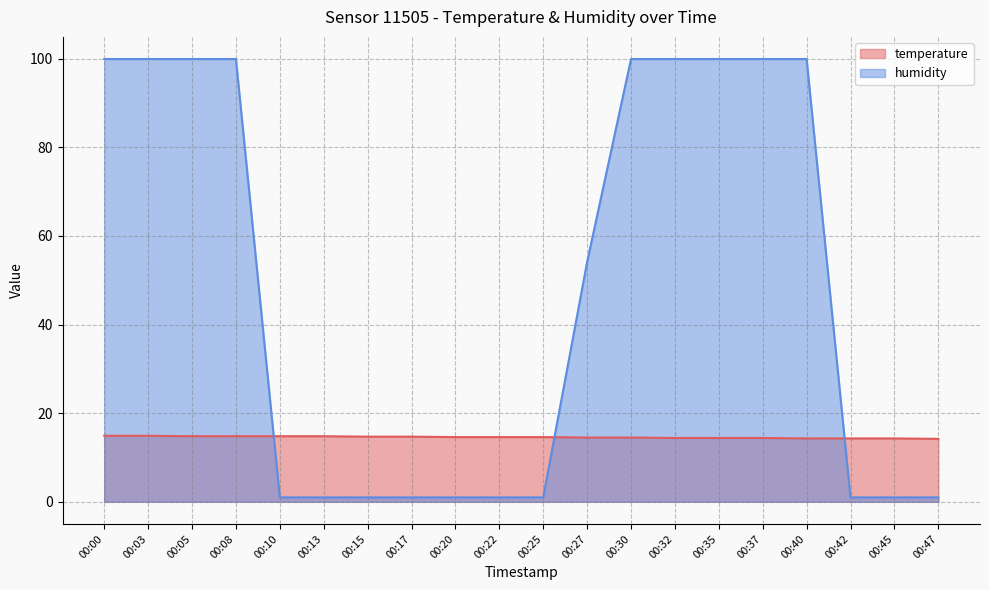

Which series has the largest range (max minus min)?

humidity